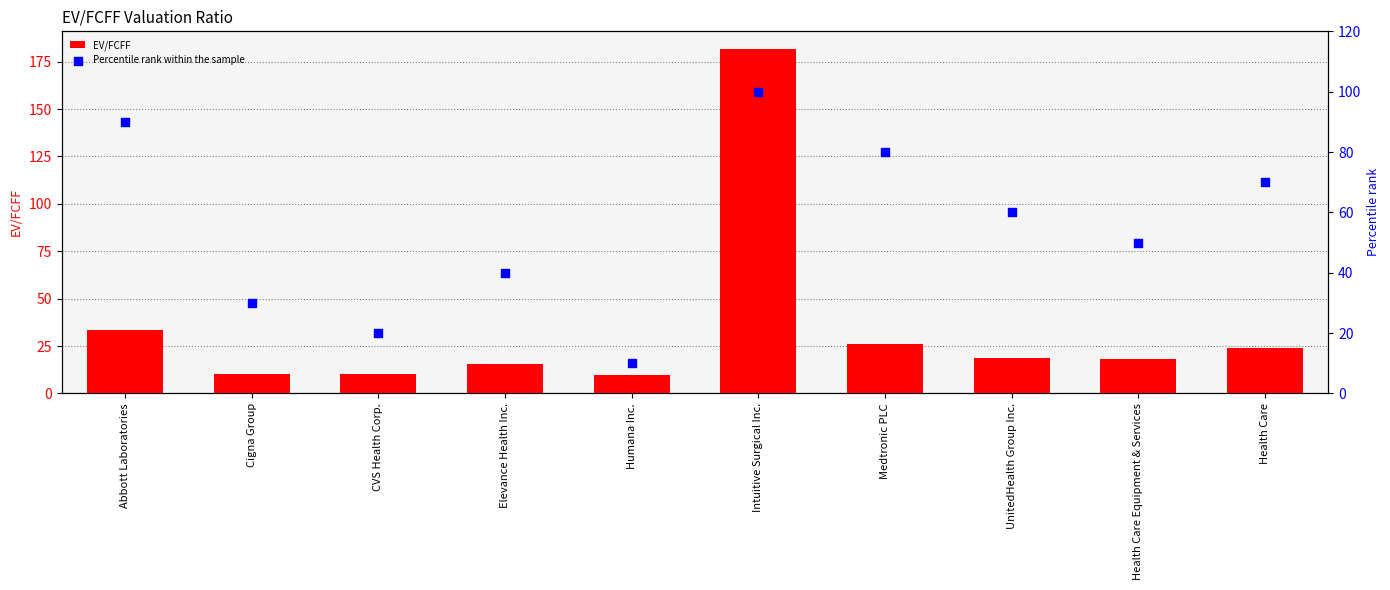

What is the total value across all series at CVS Health Corp.?

30.1